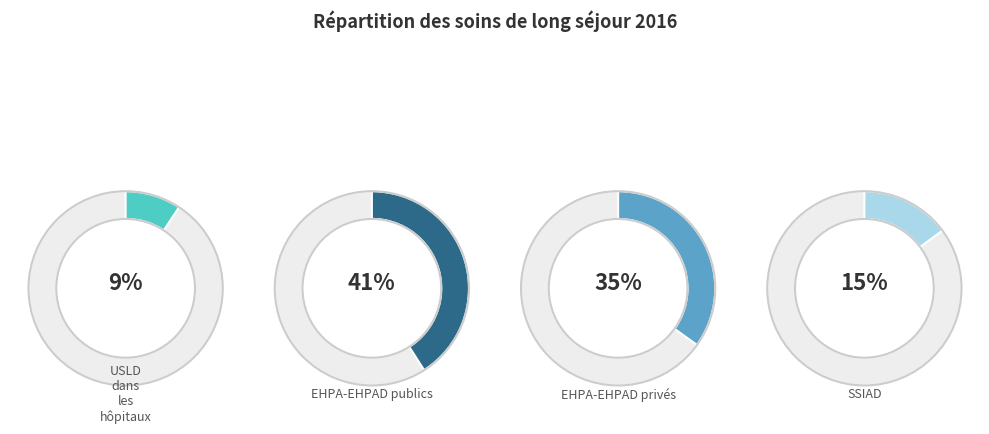

Which category has the biggest portion of the pie?

EHPA-EHPAD publics